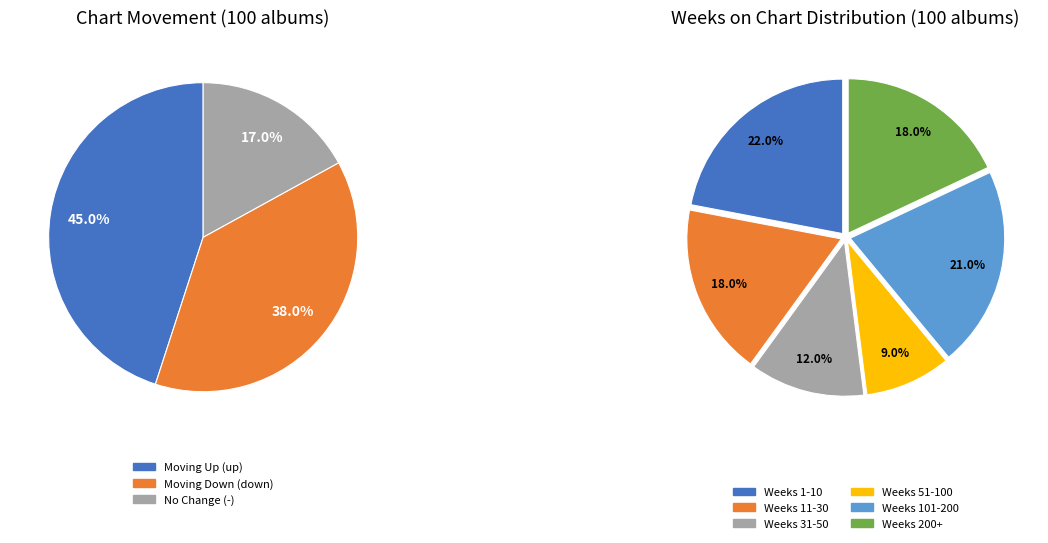

What is the change in value from up to -?

-28